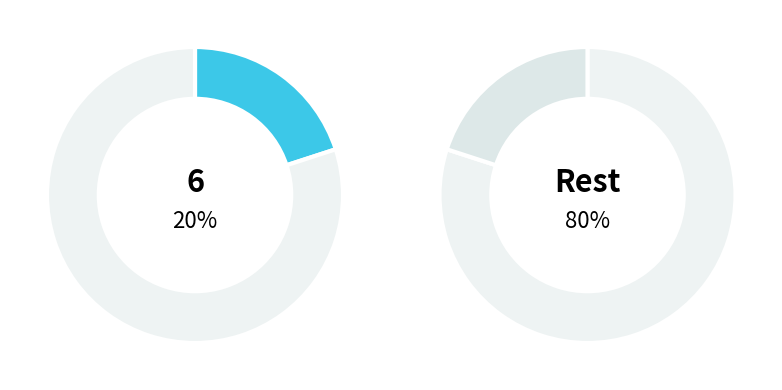

Does 8 account for over 50% of the chart?

No